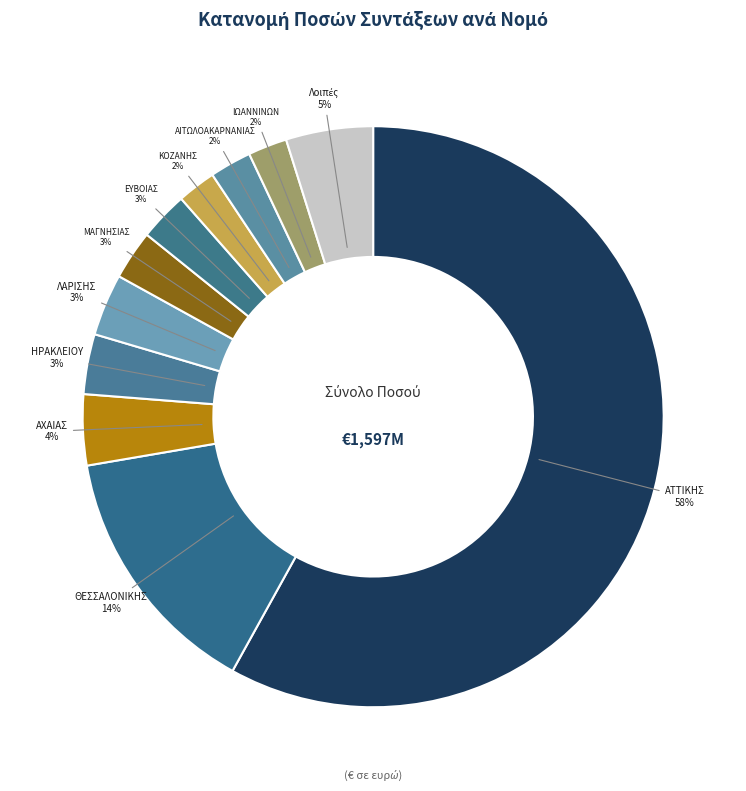

Which category has the biggest portion of the pie?

ΑΤΤΙΚΗΣ